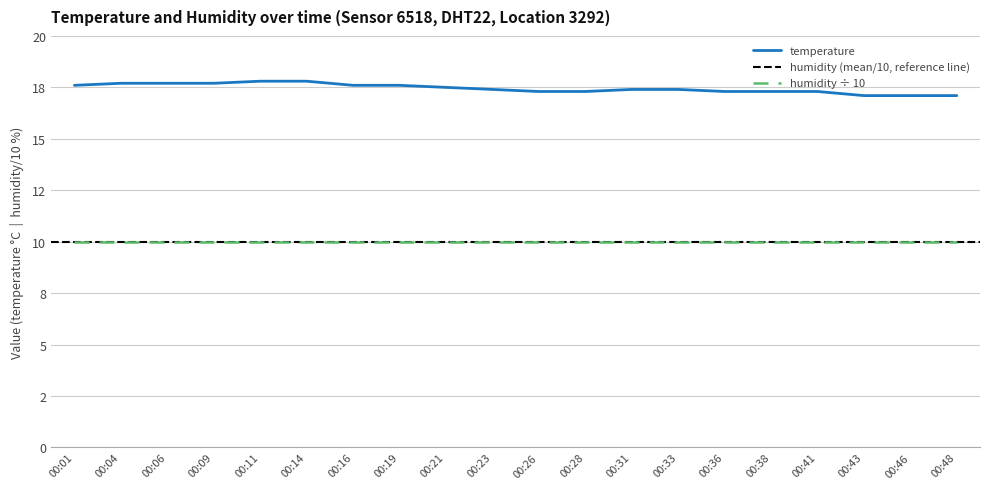

List the labels in order of value, smallest first.

00:43, 00:46, 00:48, 00:26, 00:28, 00:36, 00:38, 00:41, 00:23, 00:31, 00:33, 00:21, 00:01, 00:16, 00:19, 00:04, 00:06, 00:09, 00:11, 00:14